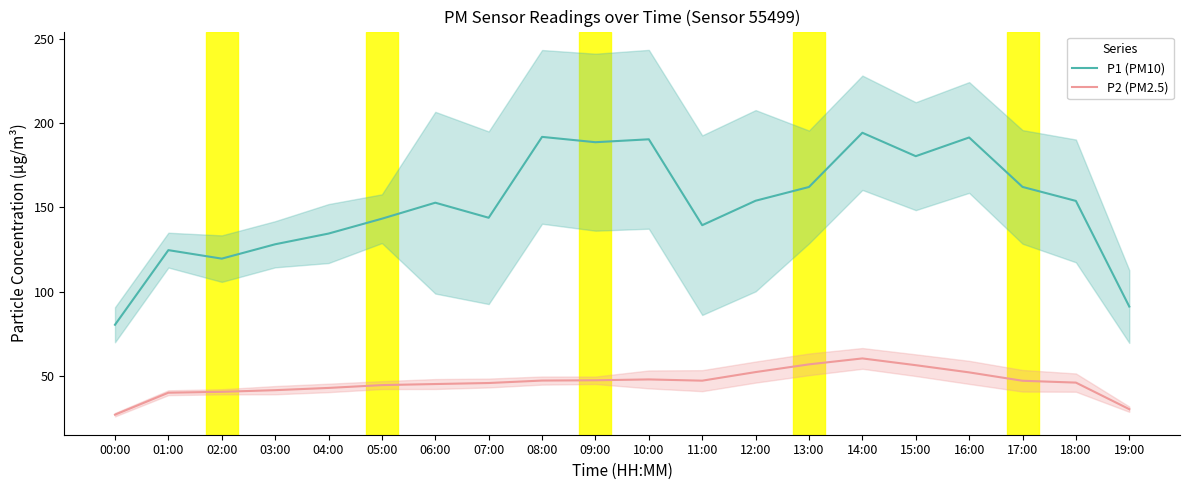

What is the label of the 11th point from the right?

09:00